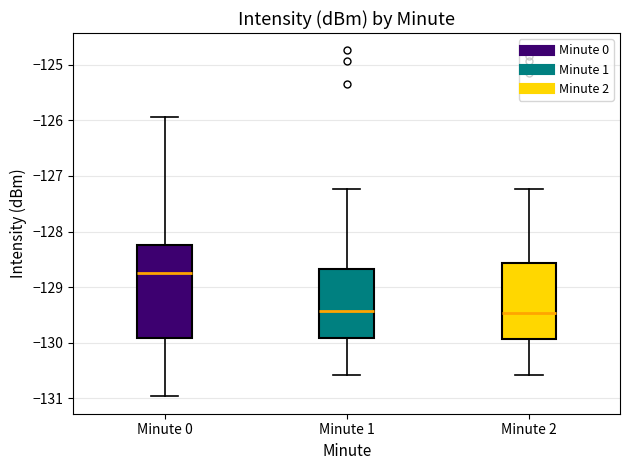

Where is the upper edge of the box for Minute 2 on the y-axis? The values are not printed on the chart, so give them approximately, as read against the axis.

-128.6